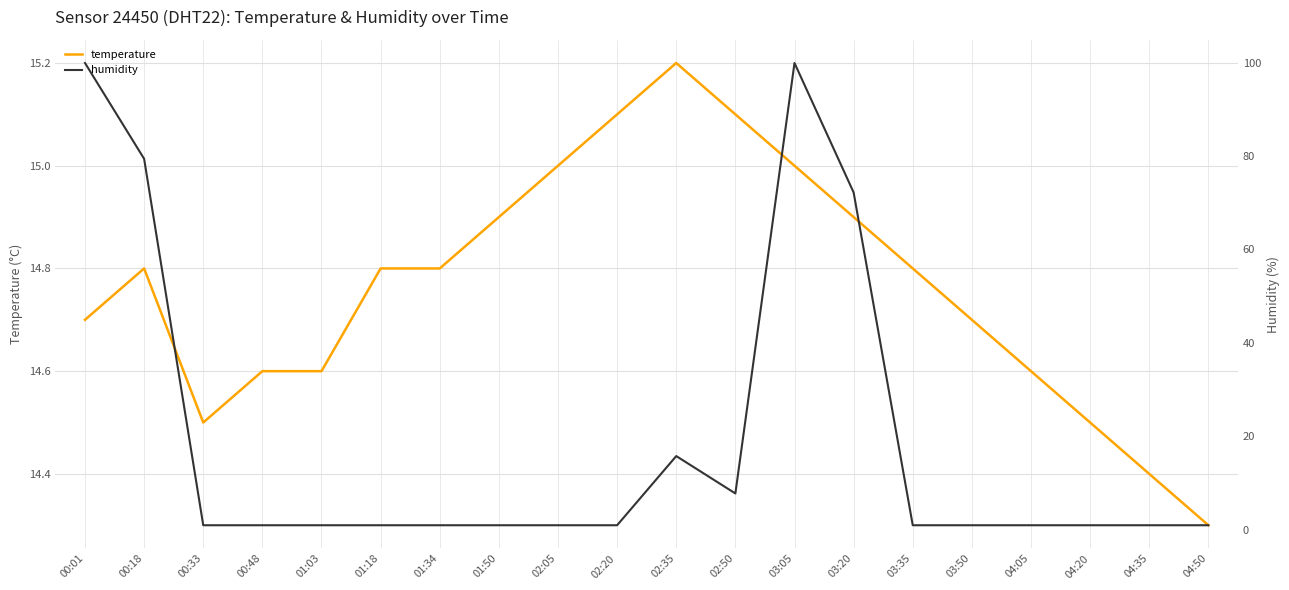

True or false: humidity has more than 2 points higher than both neighbors.

False